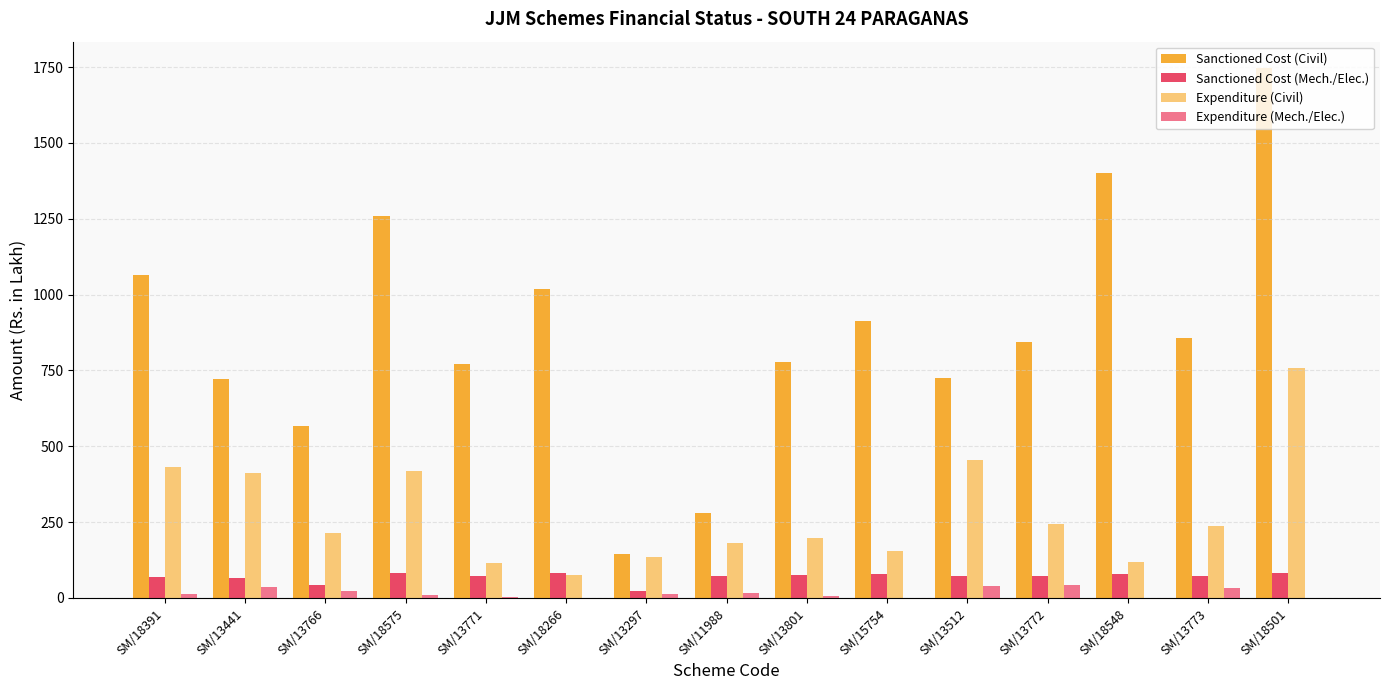

At which category is the sum across all series the highest?

SM/18501